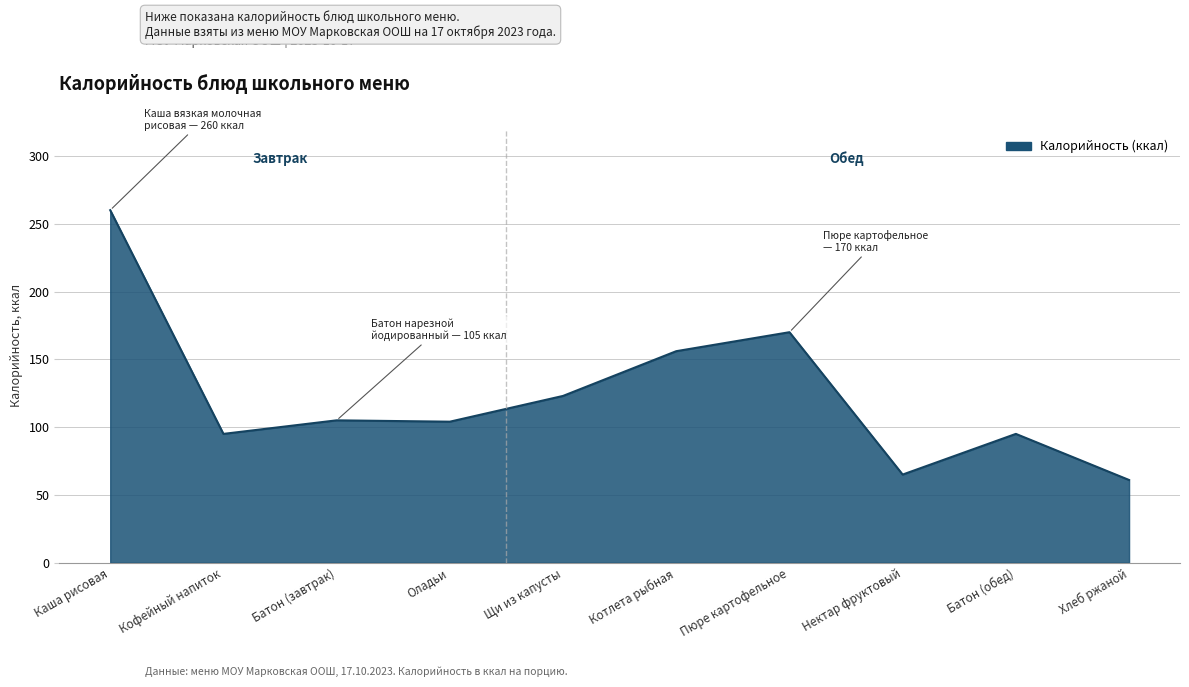

What is the change in value from Кофейный напиток to Щи из капусты?

+28